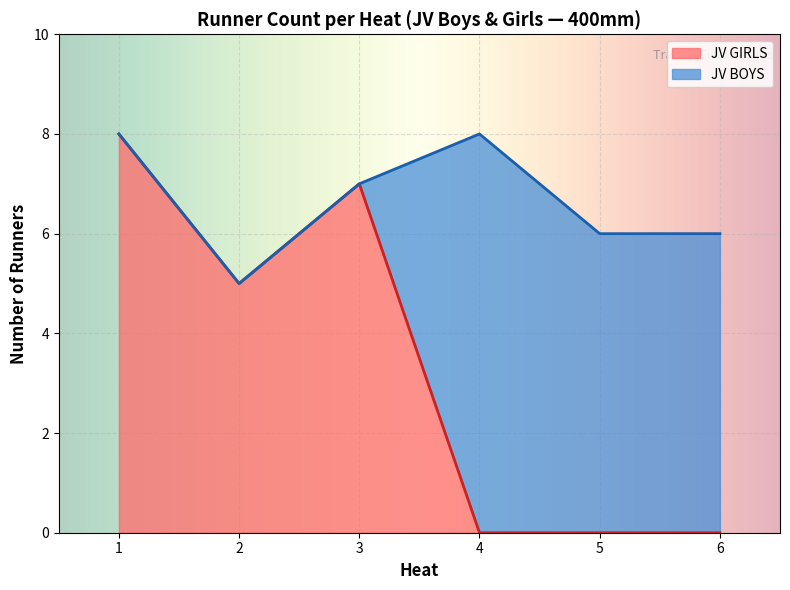

The JV GIRLS series shows -3 at 5. True or false?

False